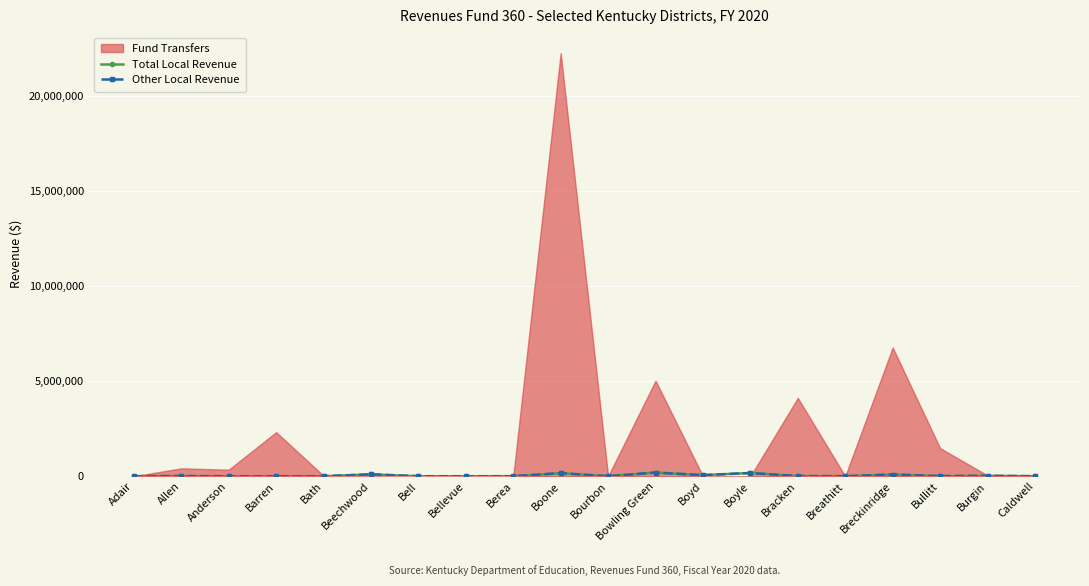

Is it true that Total Local Revenue equals -71023 at Anderson?

False